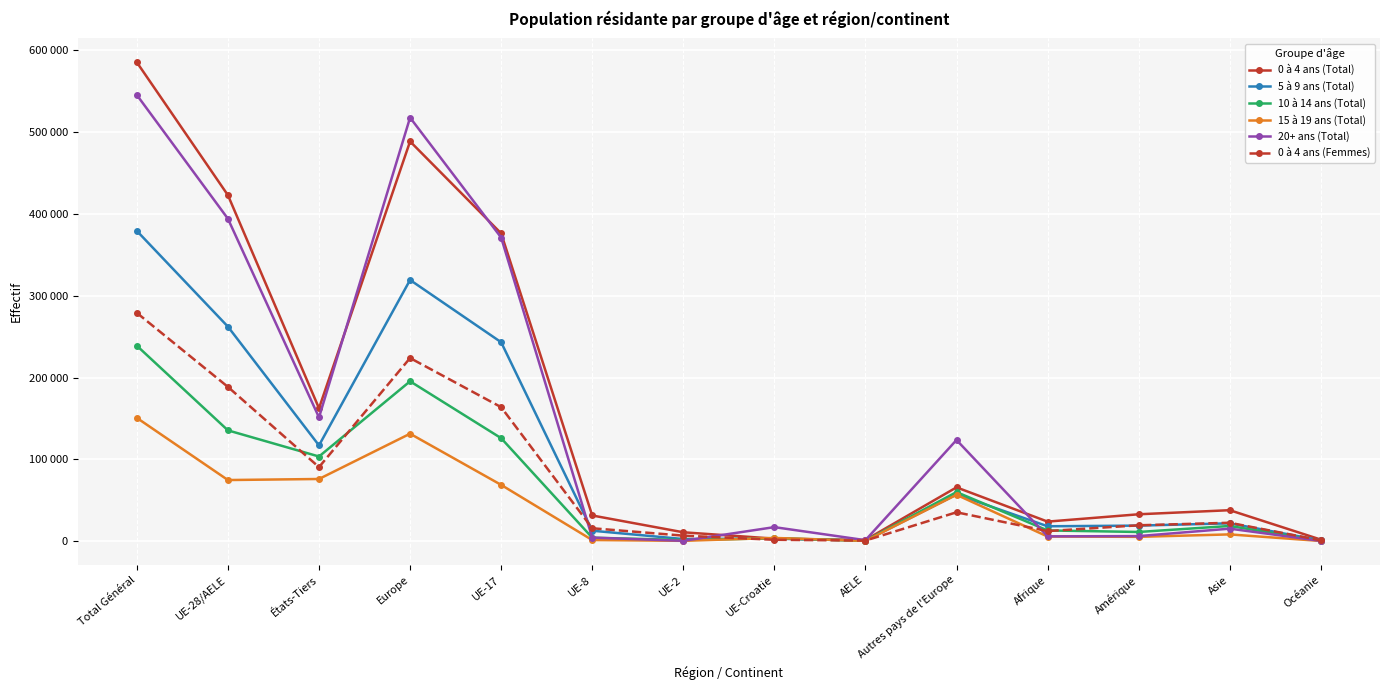

The value of 10 à 14 ans (Total) at Amérique is 16125. True or false?

False